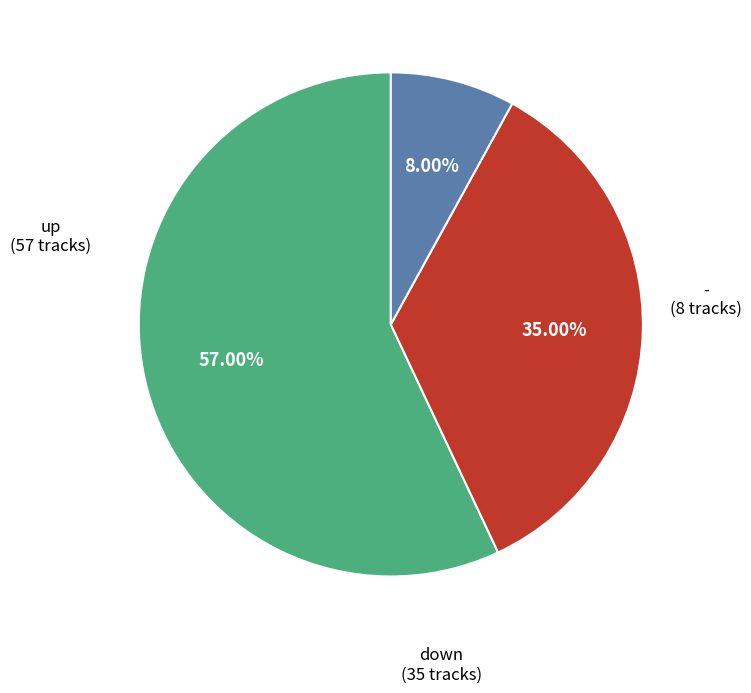

Is there a majority slice in this chart?

Yes